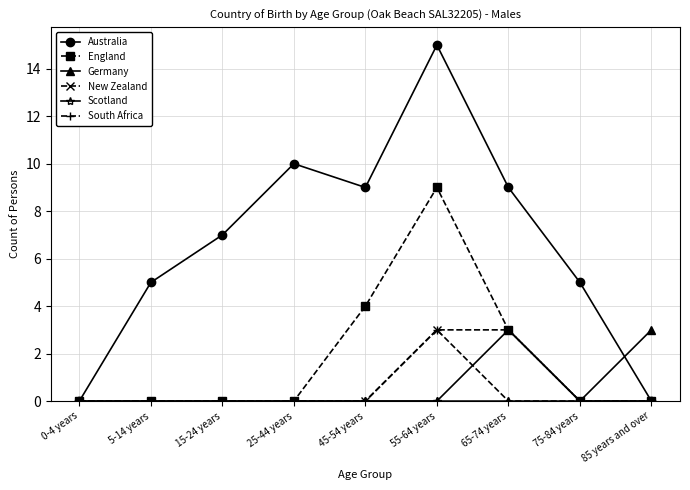

What is the sum of all Australia values?

60